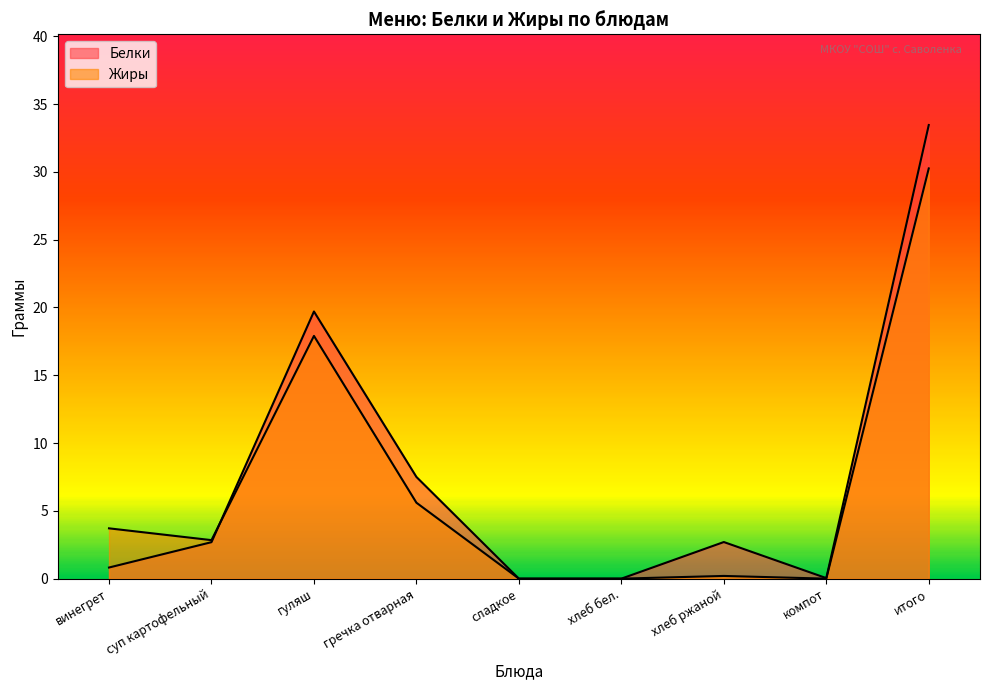

At how many categories does at least one series exceed 24?

1